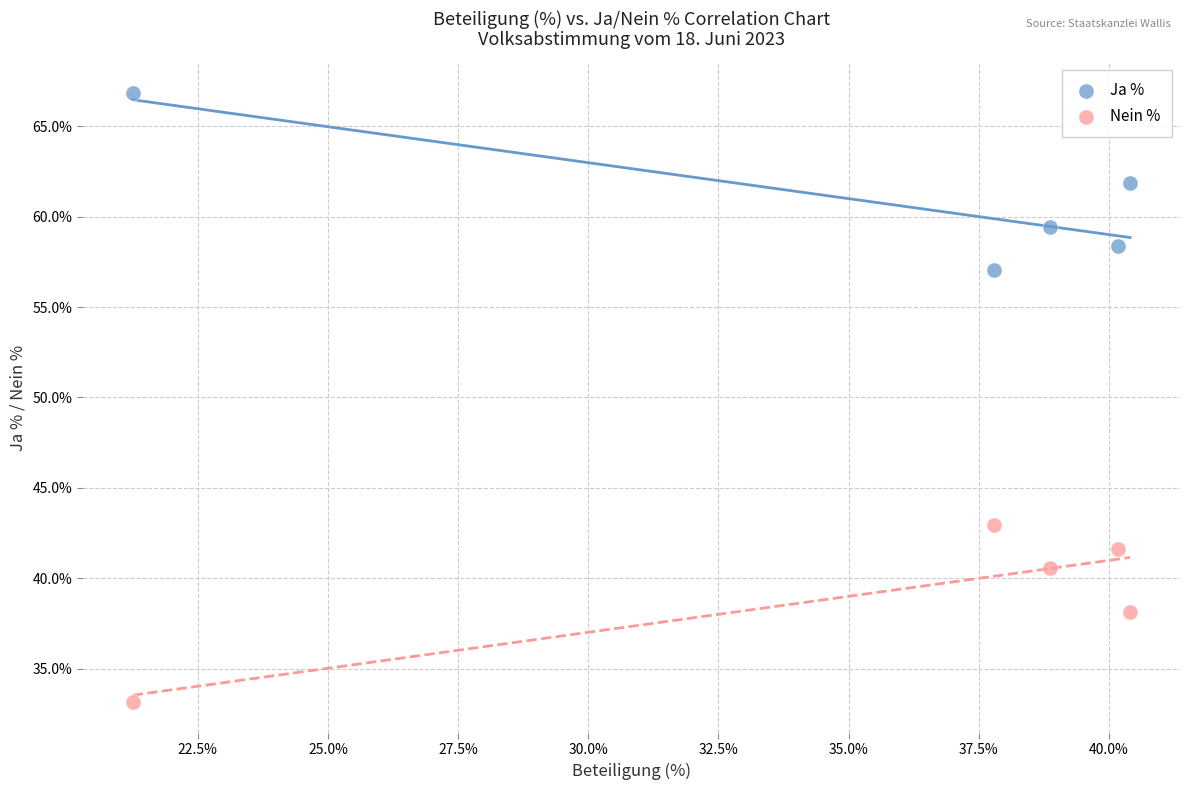

Which series contains the lowest Y value?

Nein %